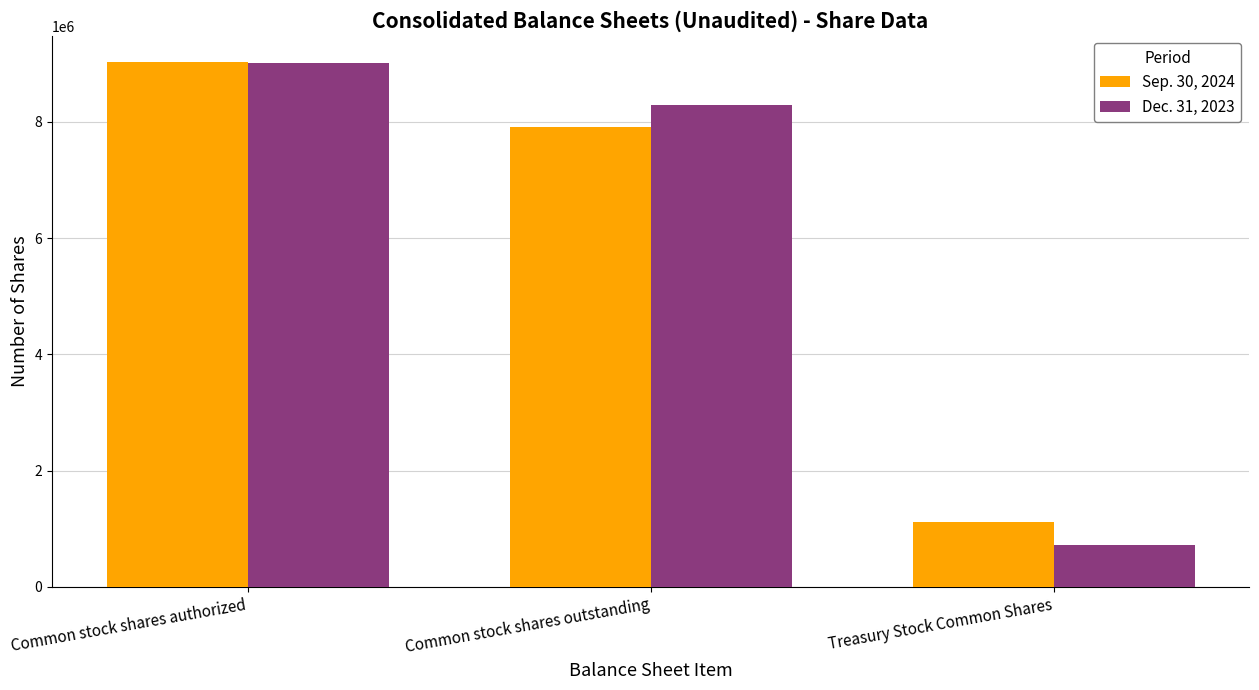

How many values in the Dec. 31, 2023 series are below 8295408?

1